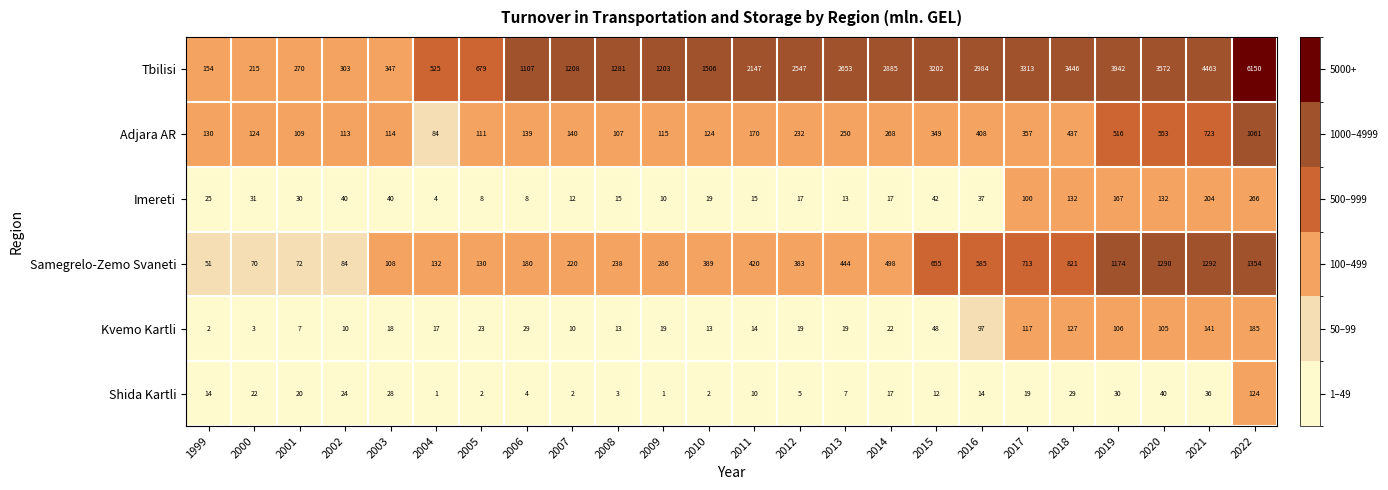

The value of Tbilisi at 2019 is 1776. True or false?

False